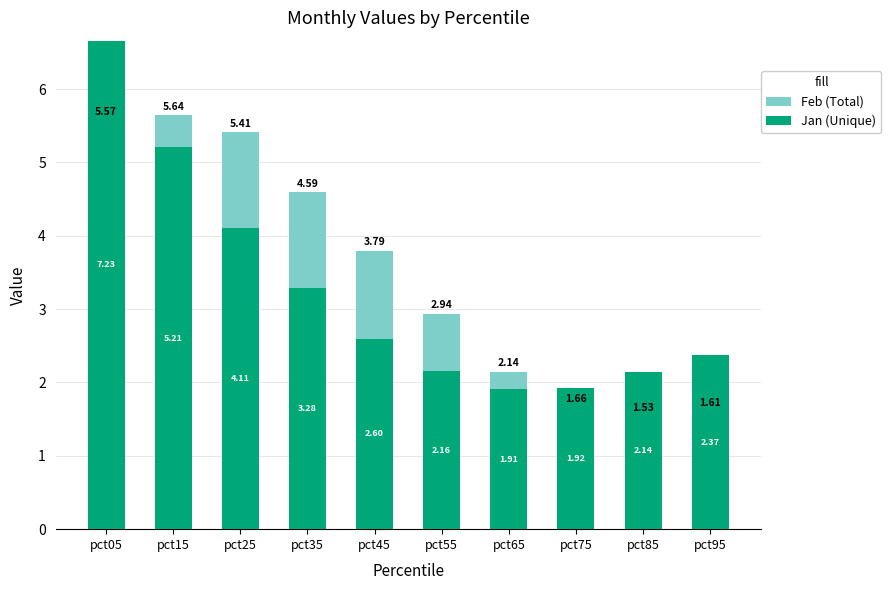

What is the highest value of the Feb (Total) series?

5.6